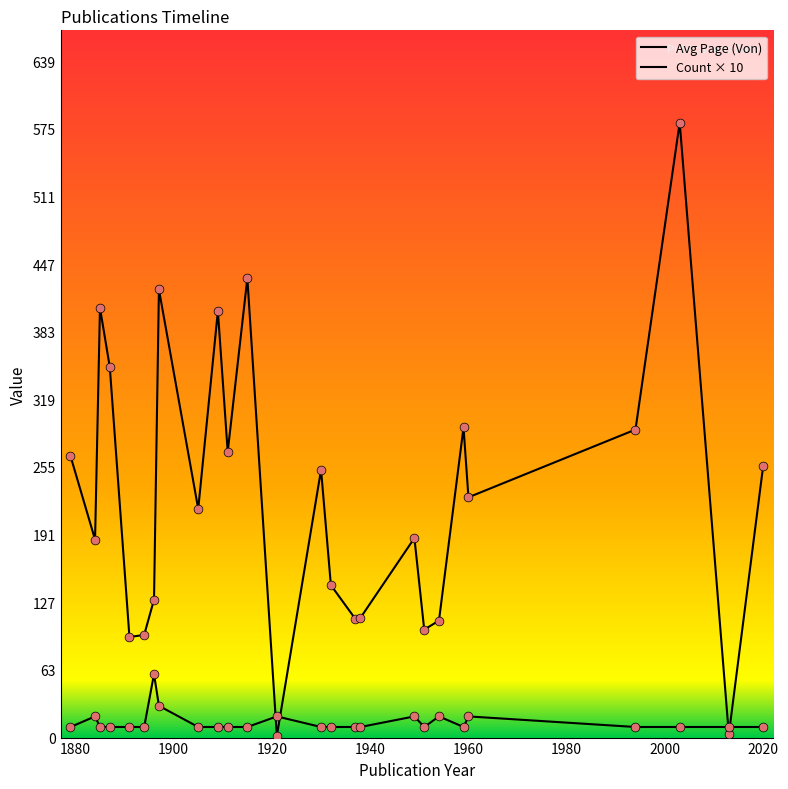

Which series has the largest Y range (max minus min)?

Avg Page (Von)